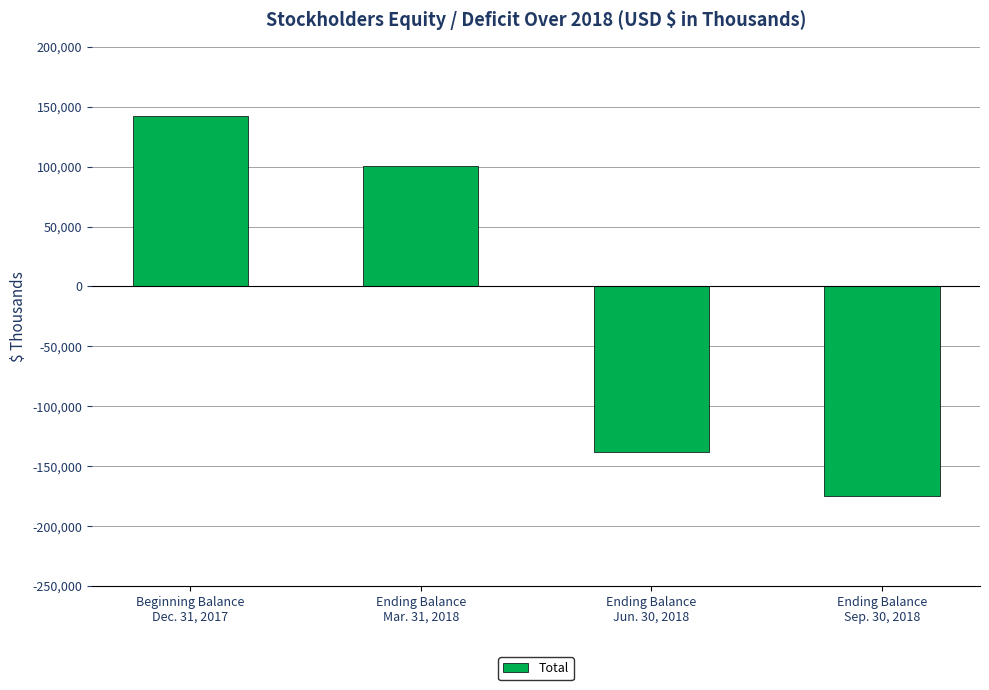

What is the sum of all values?

-69688